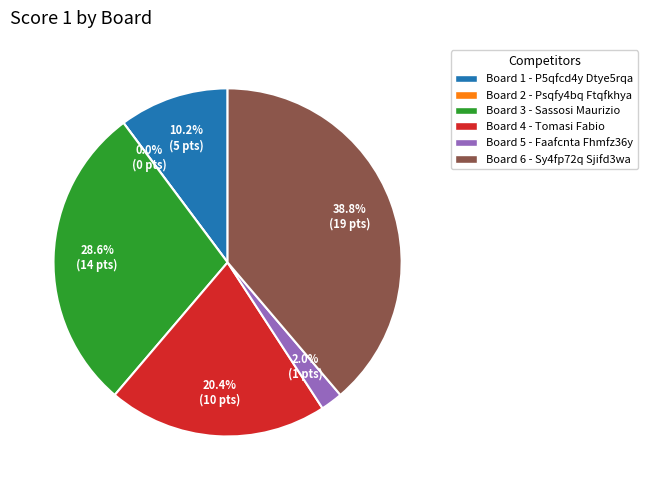

Does any single category account for the majority?

No